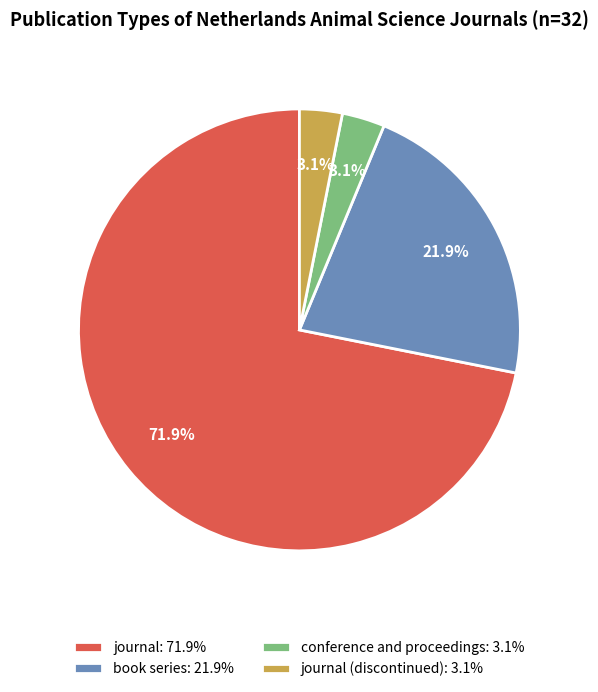

Count the number of slices in the pie.

4